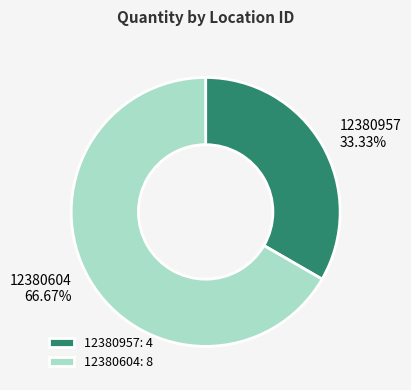

Is it true that 12380604 is 67% of the pie?

True